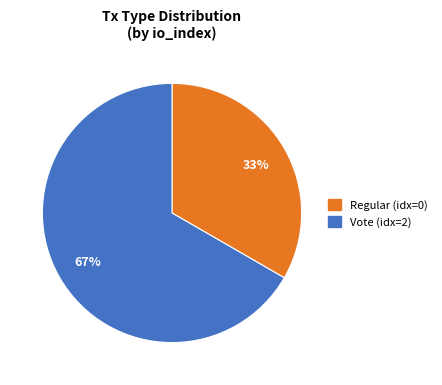

Which category has the biggest portion of the pie?

Vote